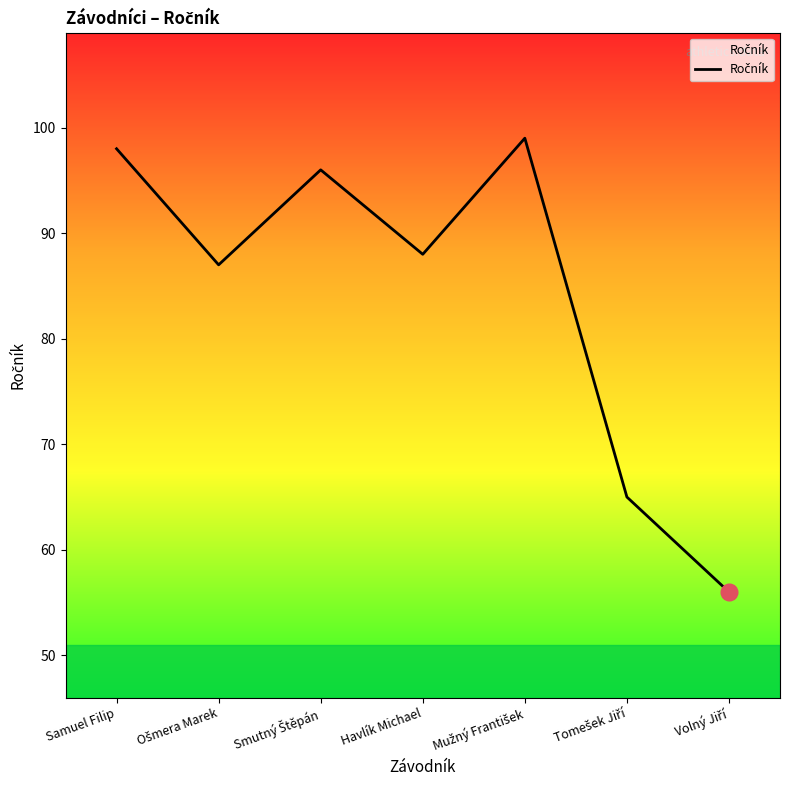

What is the smallest value displayed?

56